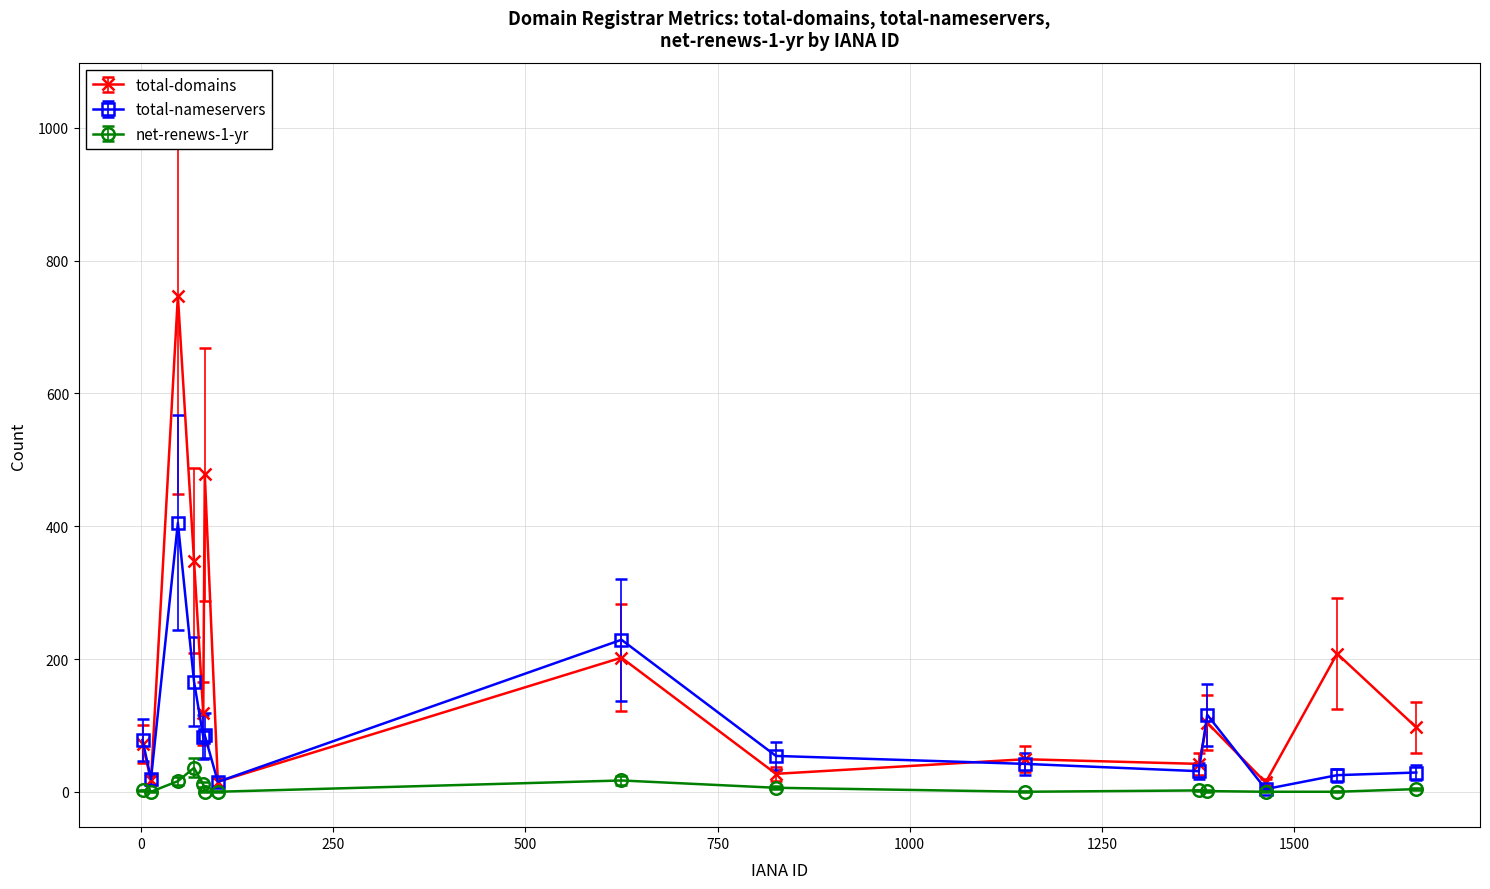

What is the greatest value displayed?

747